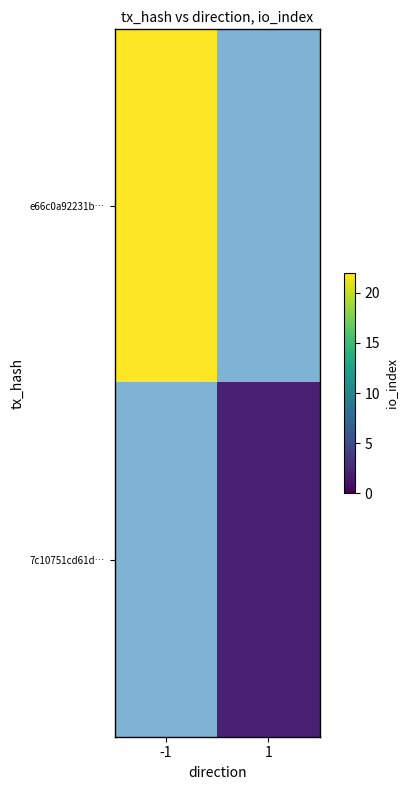

What is the maximum value shown in the chart?

22